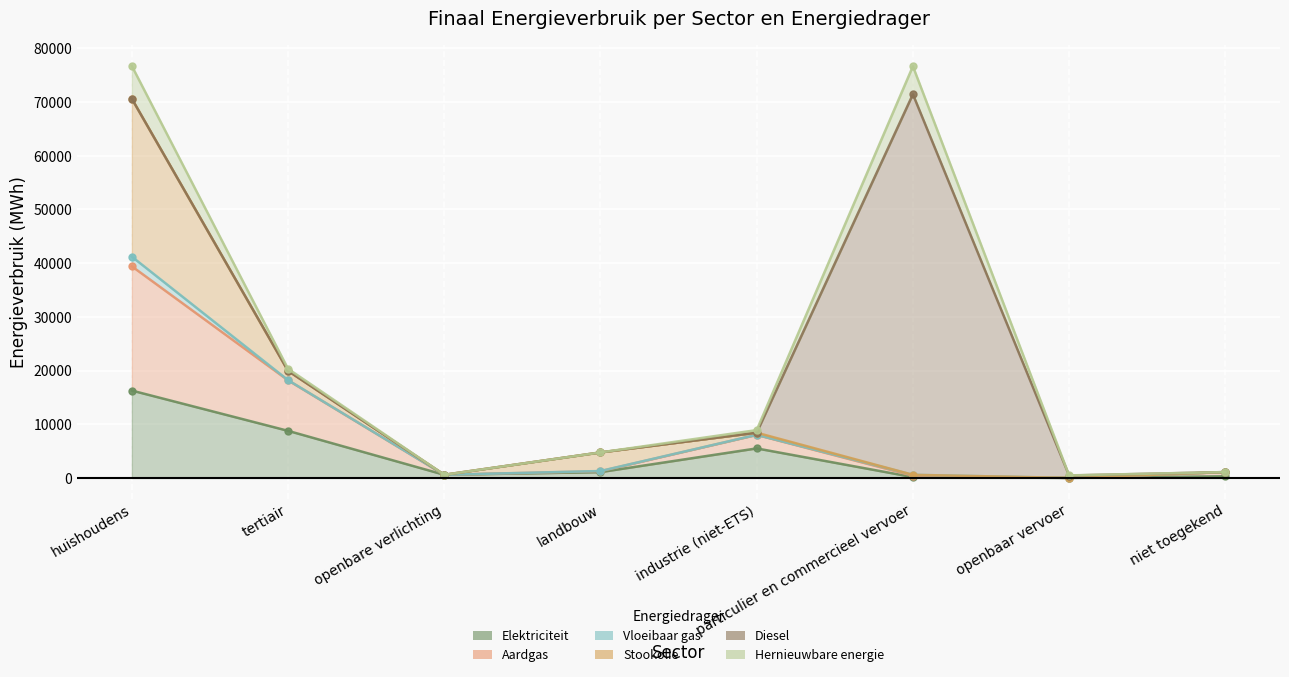

True or false: Aardgas has more than 1 interior local peaks.

False